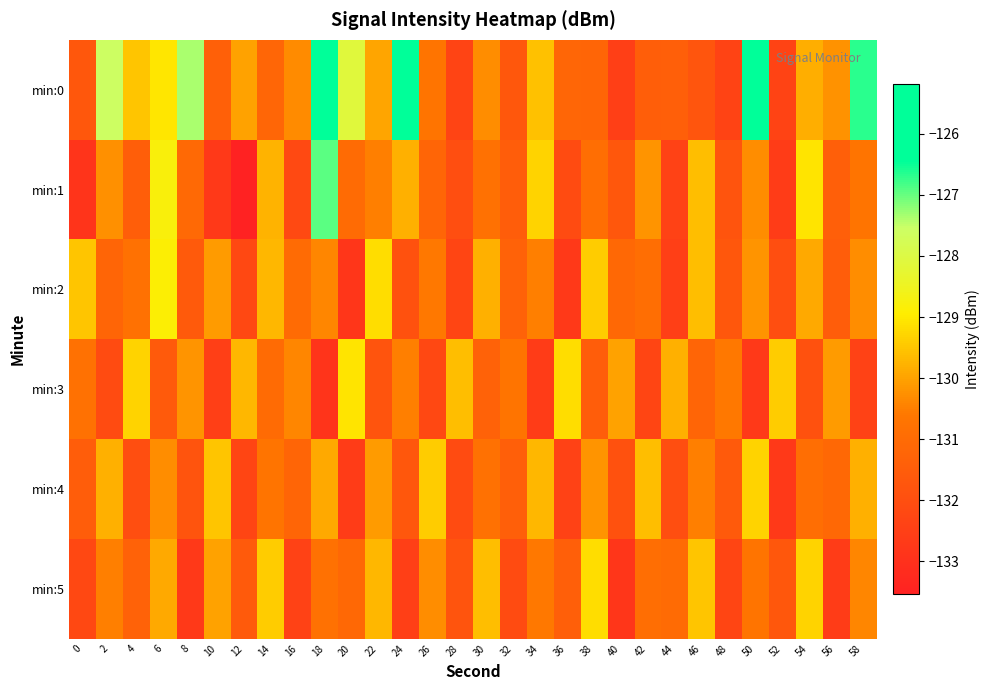

Between 36 and 18, which is larger?

18